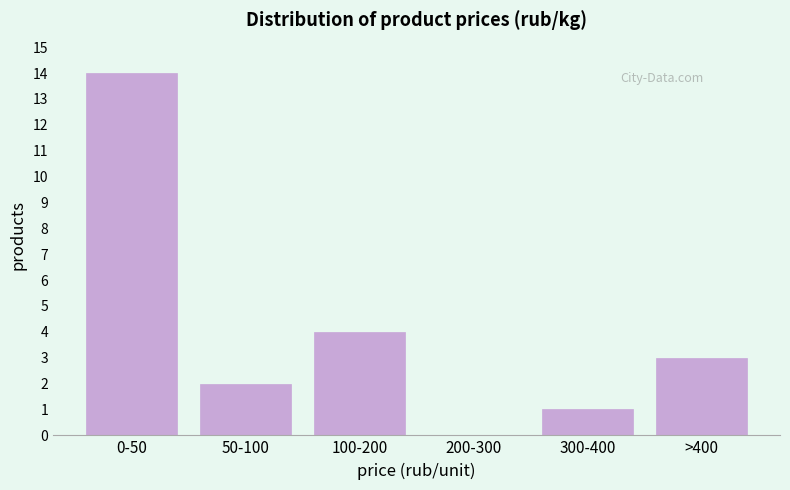

Reading left to right, transcribe all the data shown in this chart.

0-50=14	50-100=2	100-200=4	200-300=0	300-400=1	>400=3